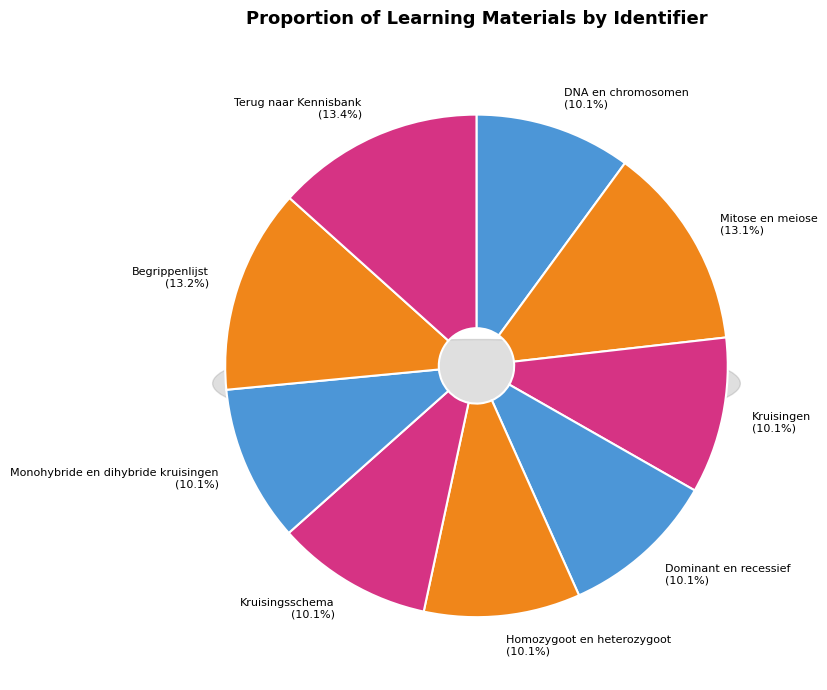

Which category has the smallest portion of the pie?

DNA en chromosomen